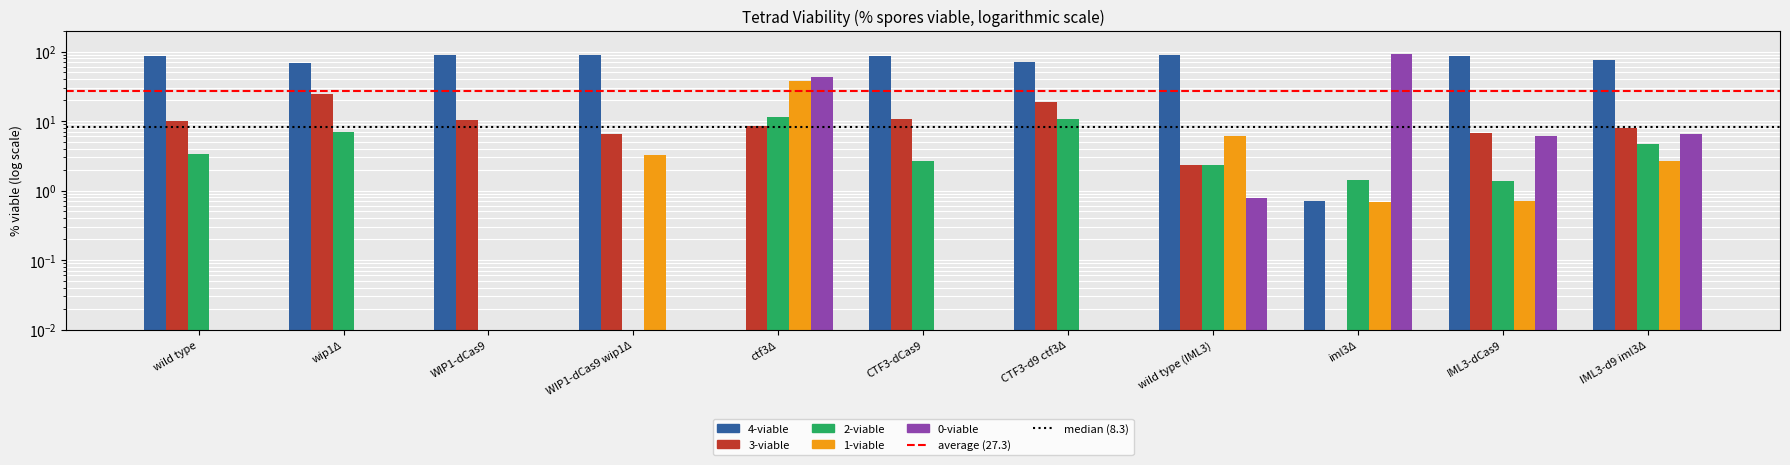

Where is 2-viable nearest to the value 5?

IML3-d9 iml3Δ